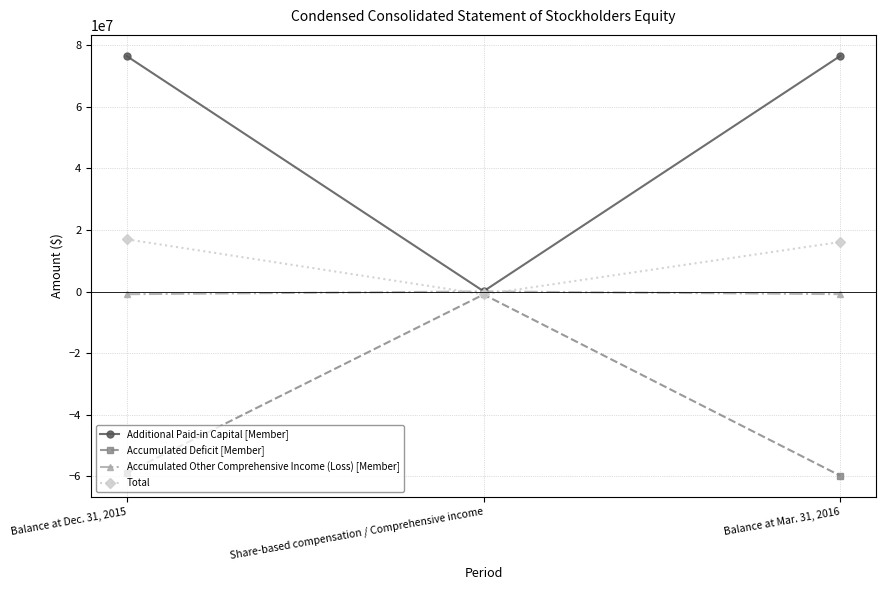

What is the label of the 2nd point from the right?

Share-based compensation / Comprehensive income